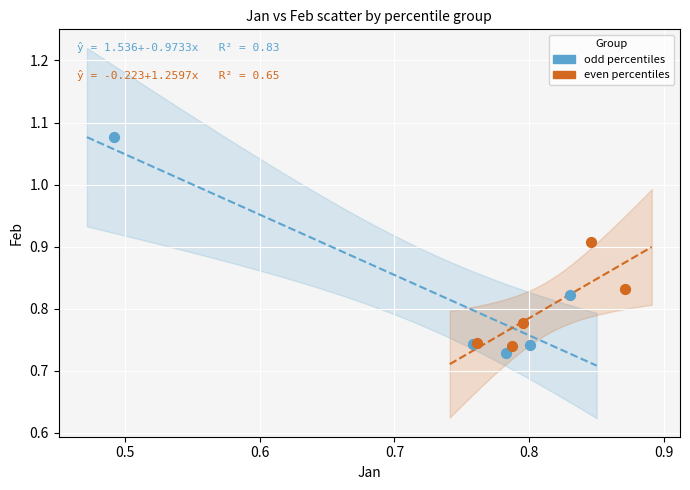

Which series has the widest spread of Y values?

odd percentiles